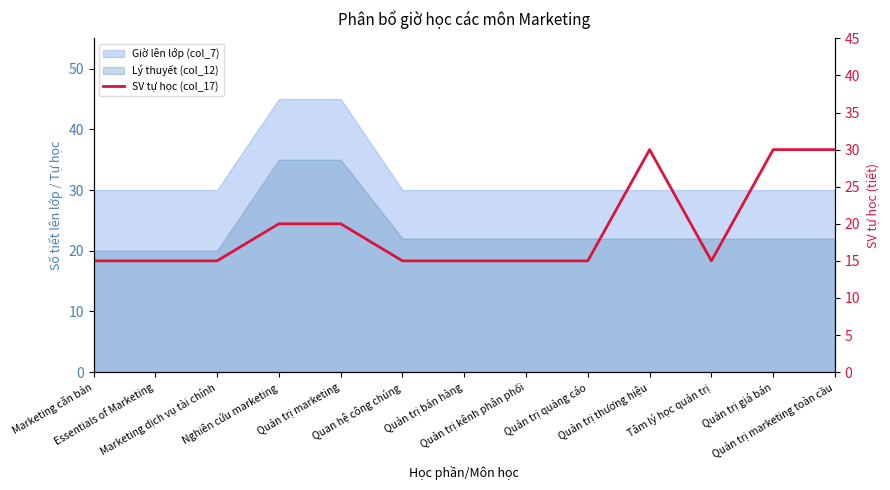

Count the values in the range 15 to 20.

10